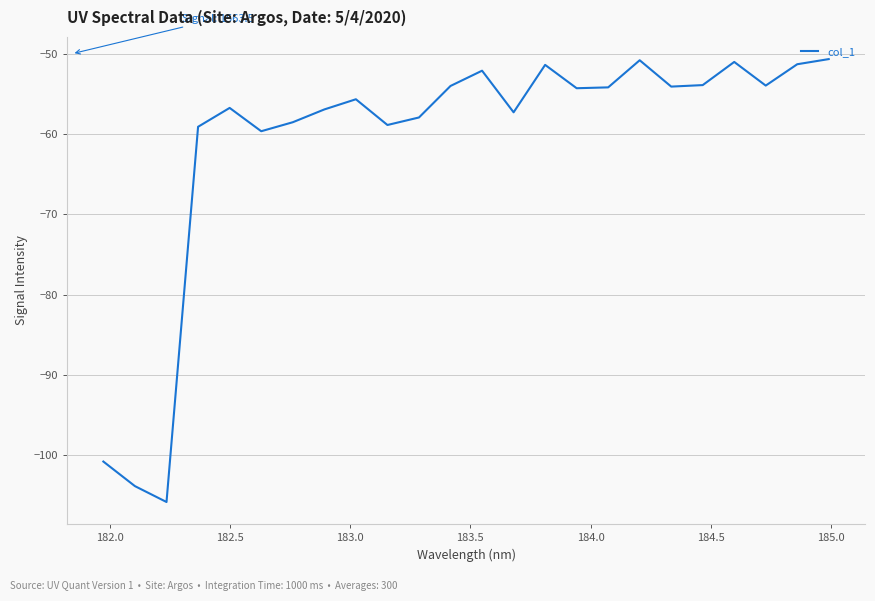

Count the number of categories in the chart.

24